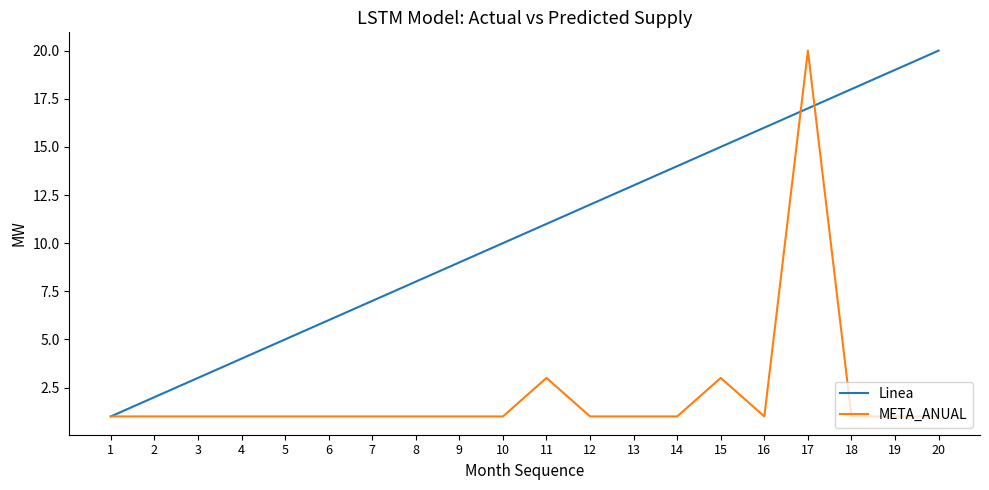

Which category has the highest value in the META_ANUAL series?

17